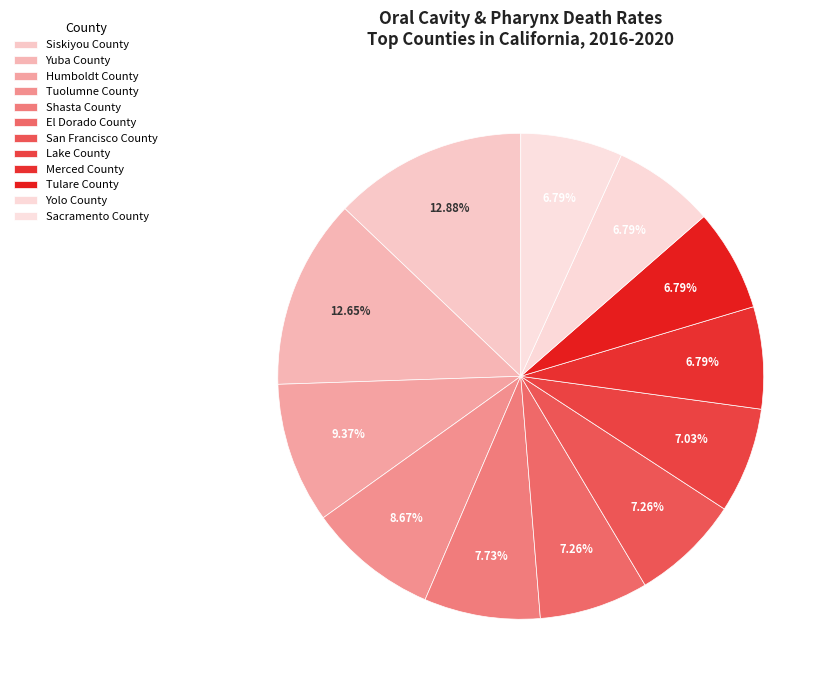

How many slices are in this pie chart?

12